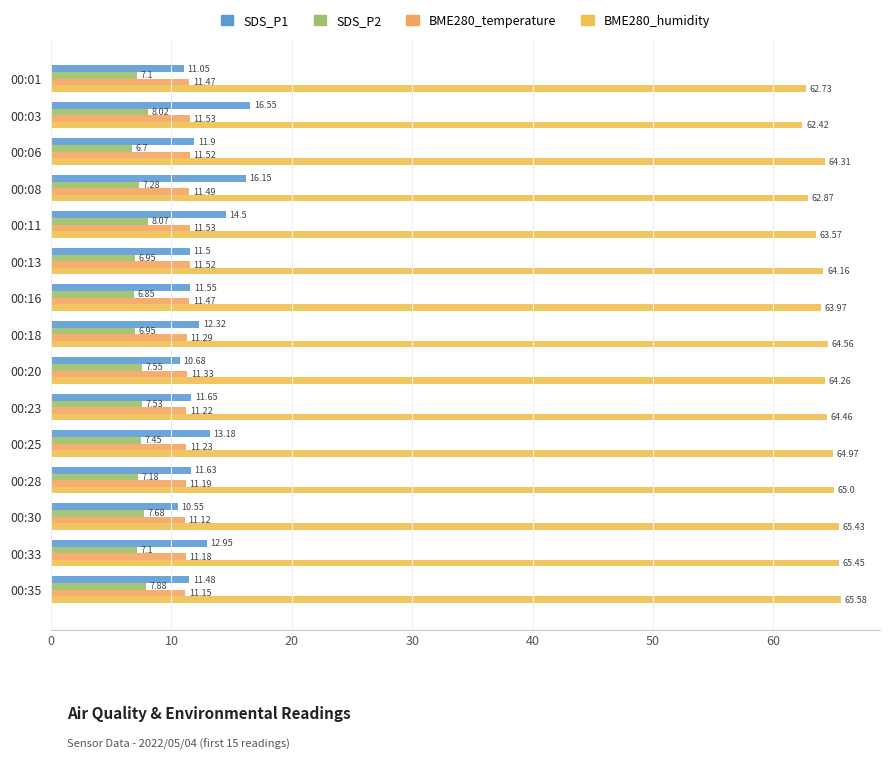

At which category is the sum across all series the highest?

00:03